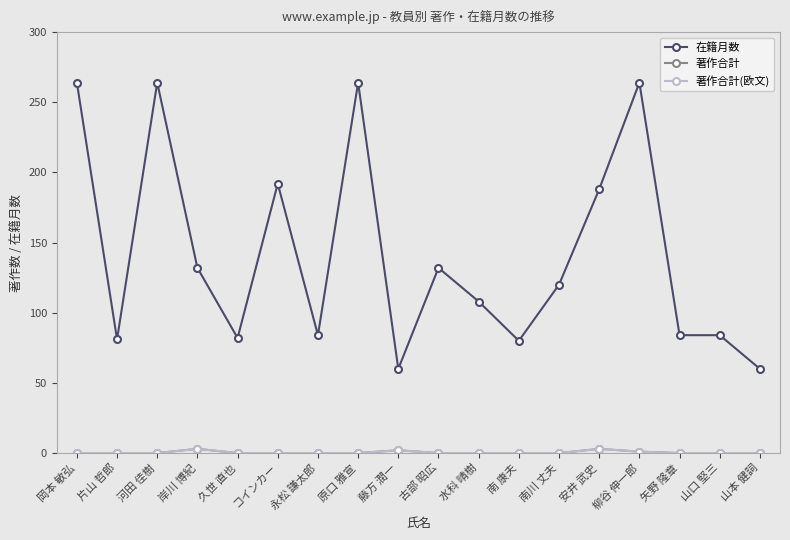

At which label is 著作合計(欧文) closest to 1?

柳谷 伸一郎